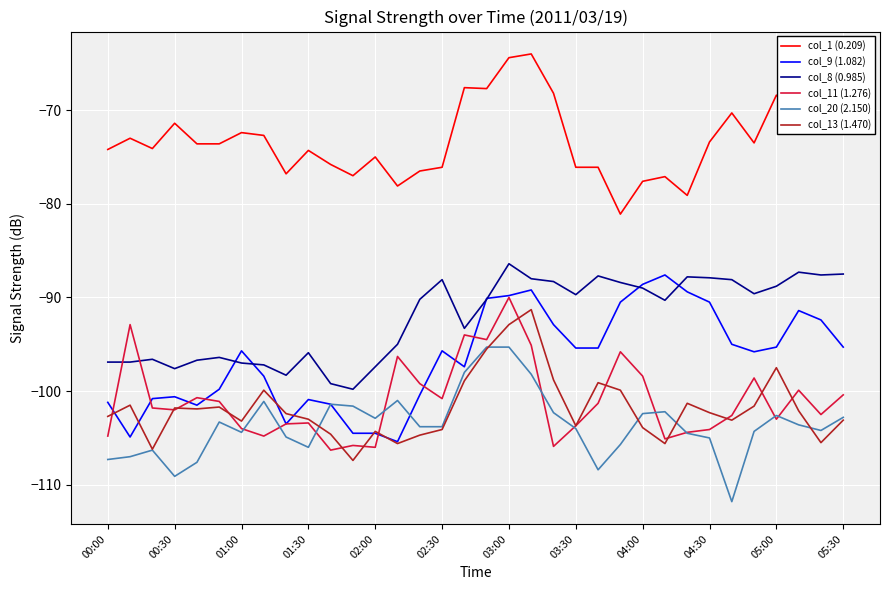

What is the maximum value shown in the chart?

-64.0